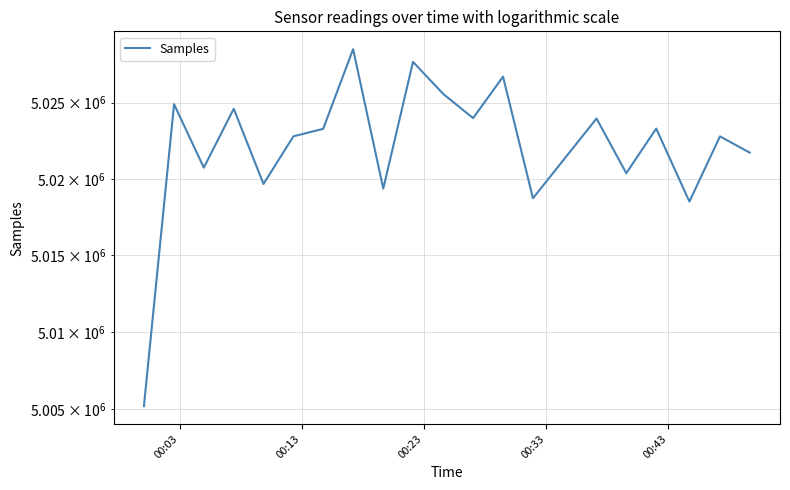

The chart shows a value of 2679235 at 00:43. True or false?

False